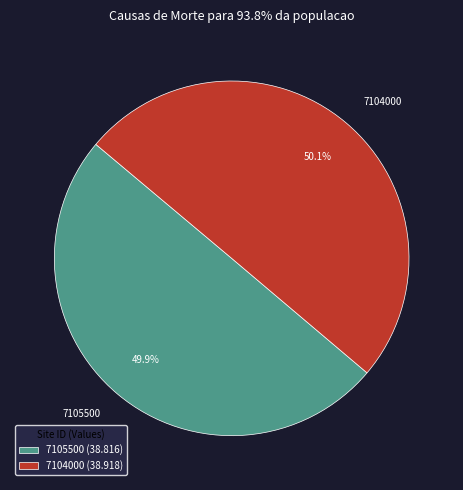

Does any single category account for the majority?

Yes